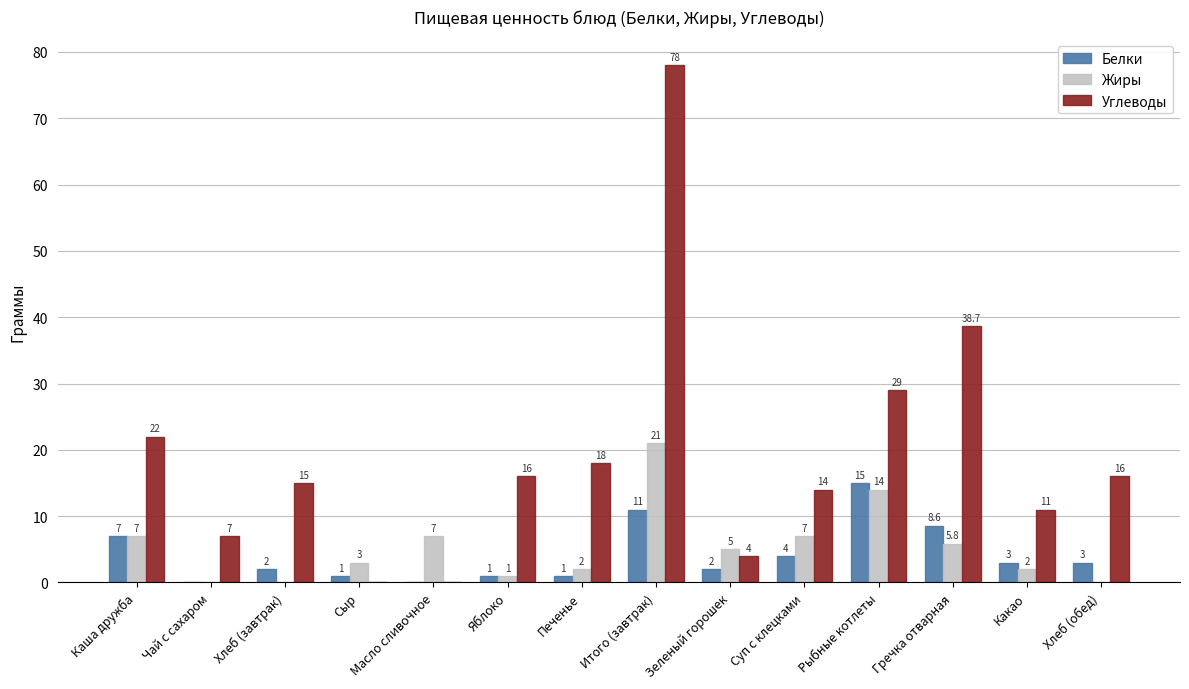

At which category is the sum across all series the highest?

Итого (завтрак)